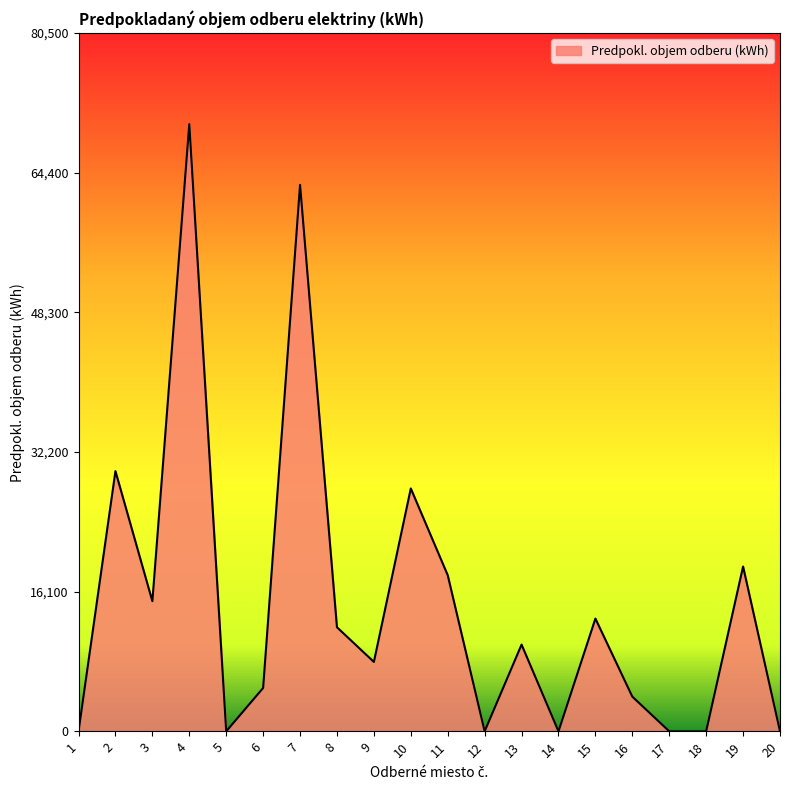

What is the sum of the values at 18 and 16?

4000